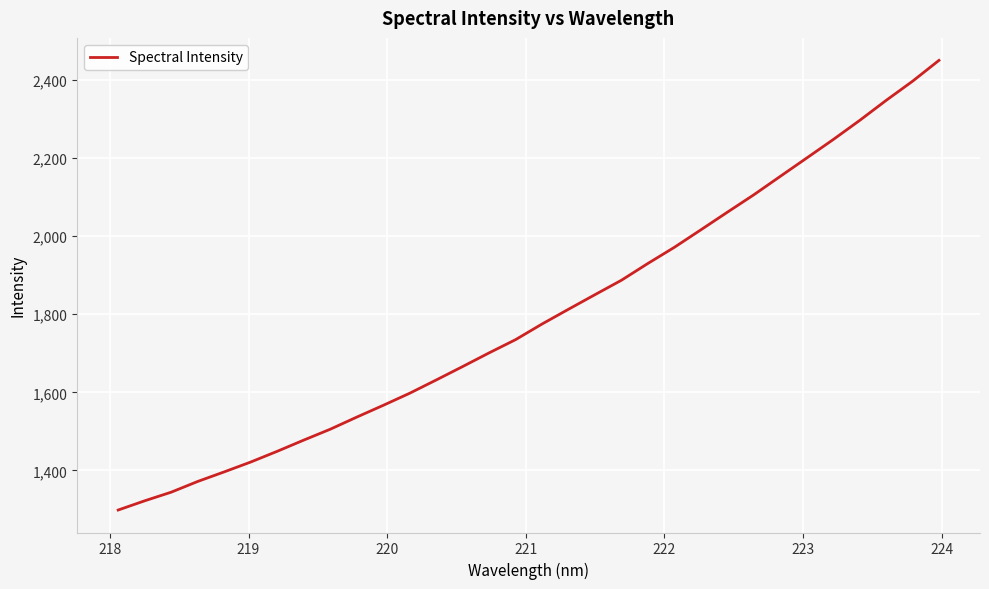

What is the smallest value displayed?

1298.6